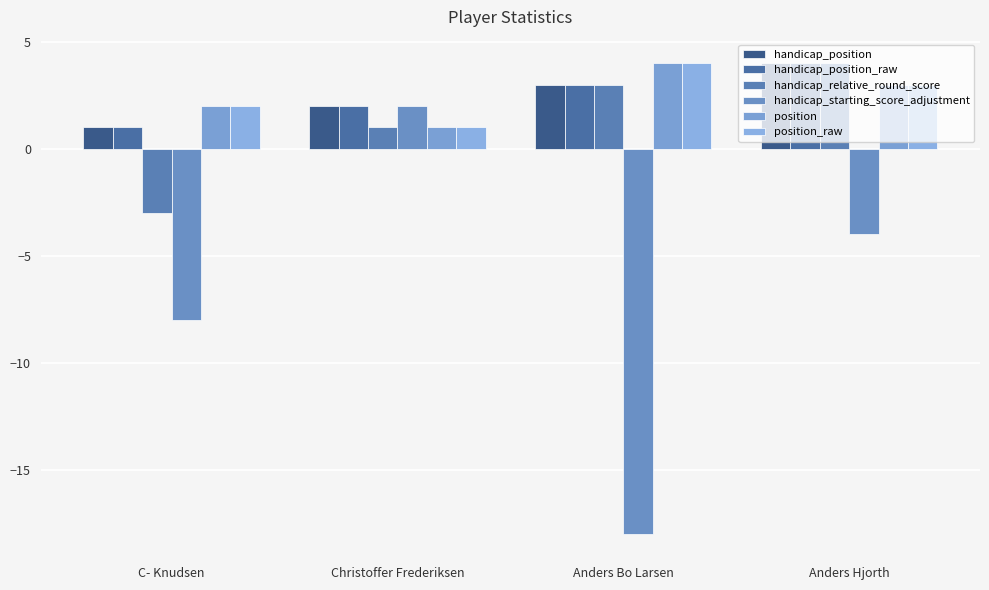

Where is handicap_starting_score_adjustment nearest to the value -8?

C- Knudsen